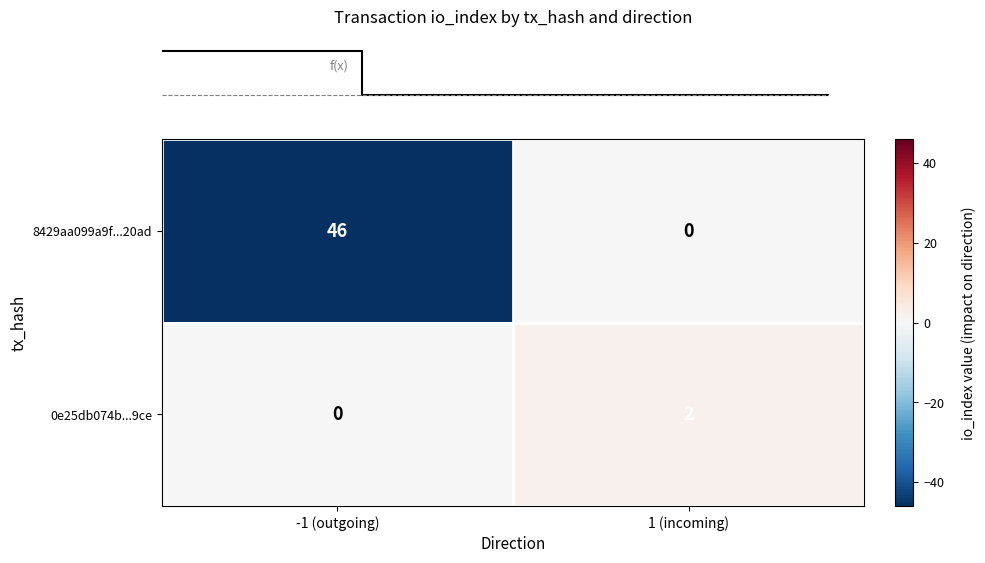

What is the average value of the 8429aa099a9f...20ad series?

23